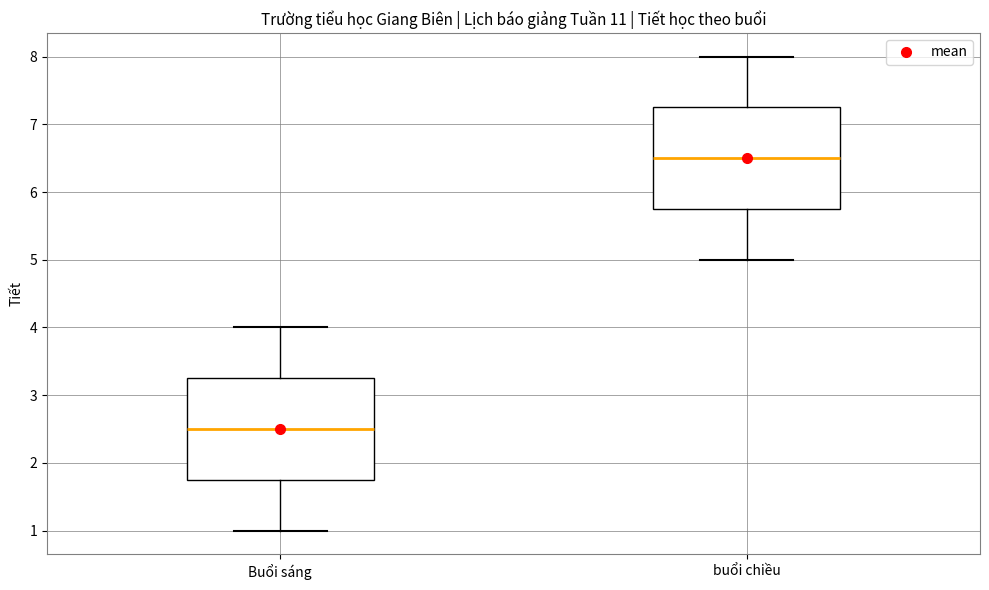

Where is the upper edge of the box for Buổi sáng on the y-axis? The values are not printed on the chart, so give them approximately, as read against the axis.

3.3